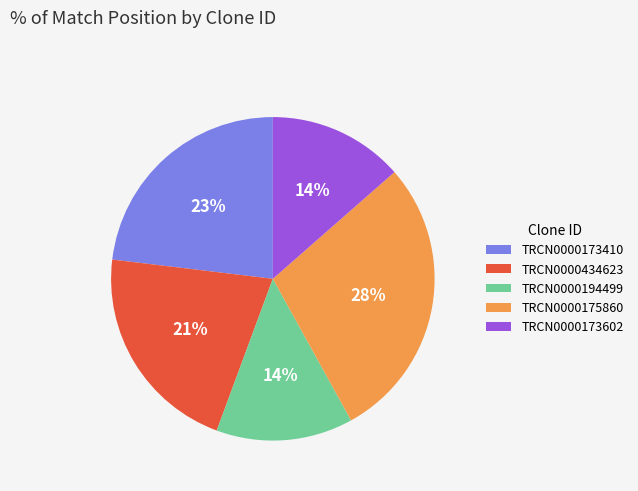

How many segments does this pie chart have?

5